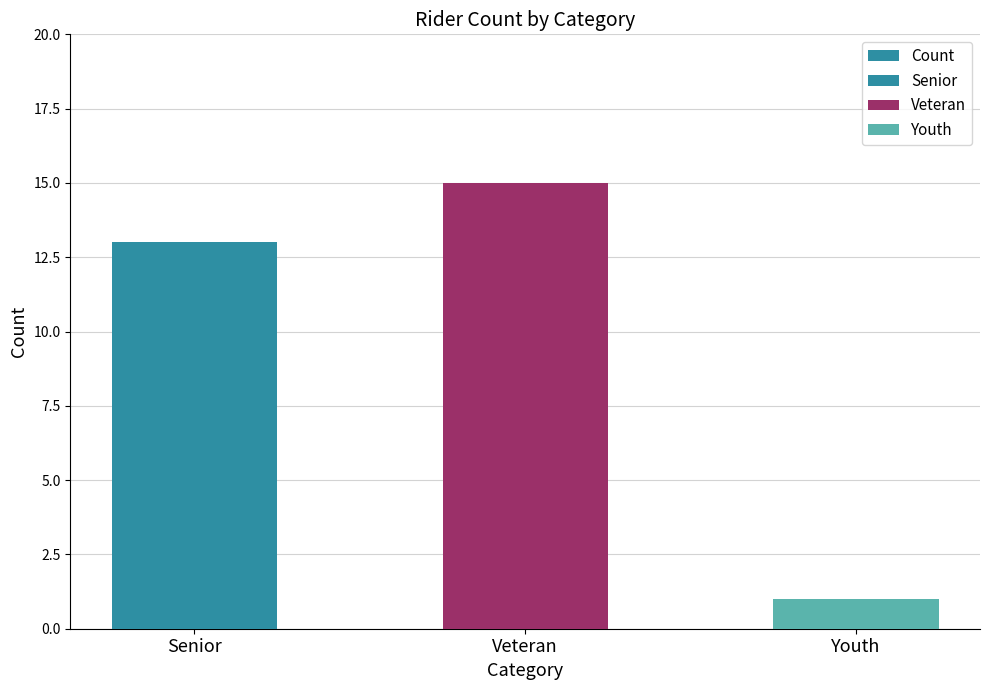

True or false: the data shows 15 at Veteran.

True